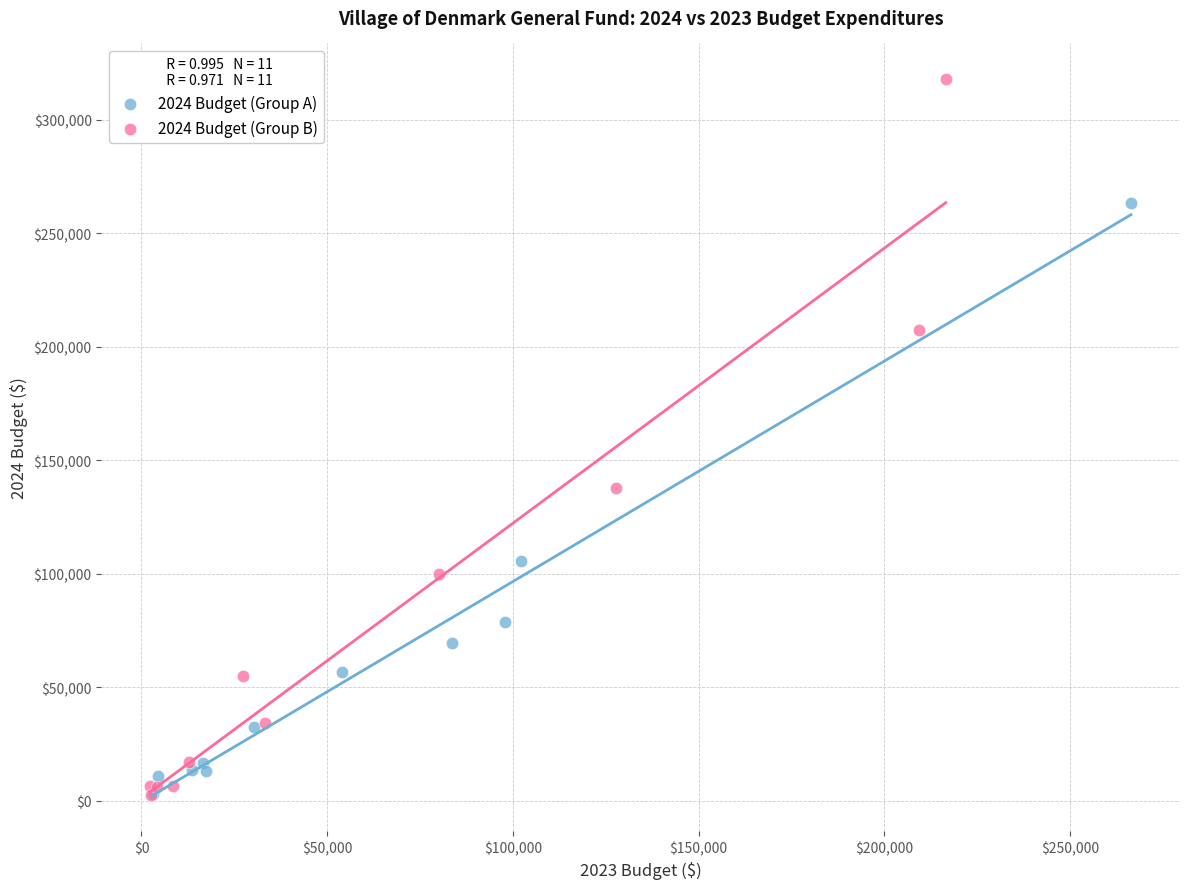

What are all the series names shown in the legend?

2024 Budget (Group A), 2024 Budget (Group B)